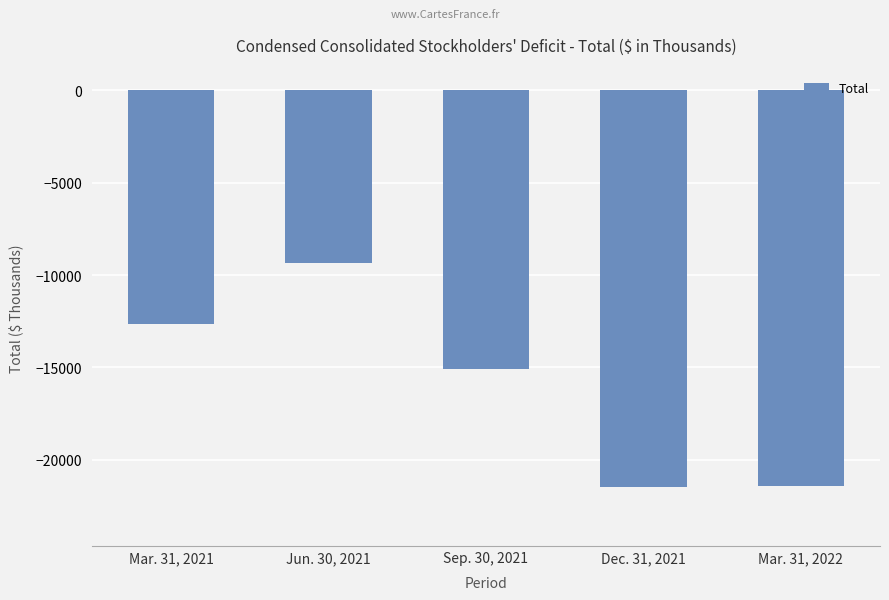

How many values are below -15101?

2